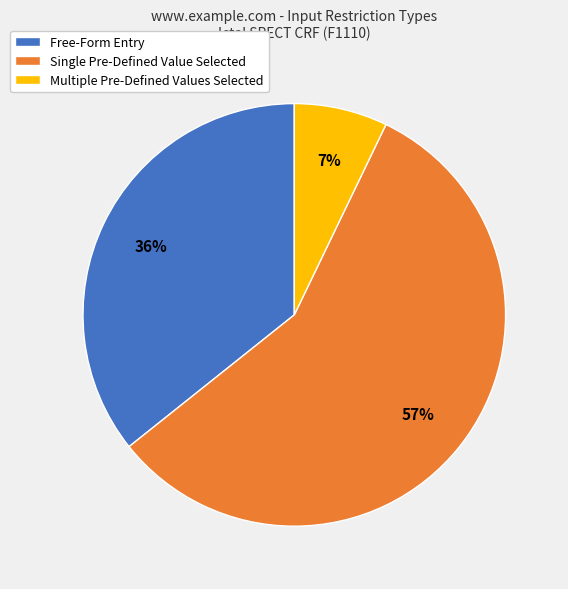

Is the sum of Single Pre-Defined Value Selected and Free-Form Entry greater than half?

Yes